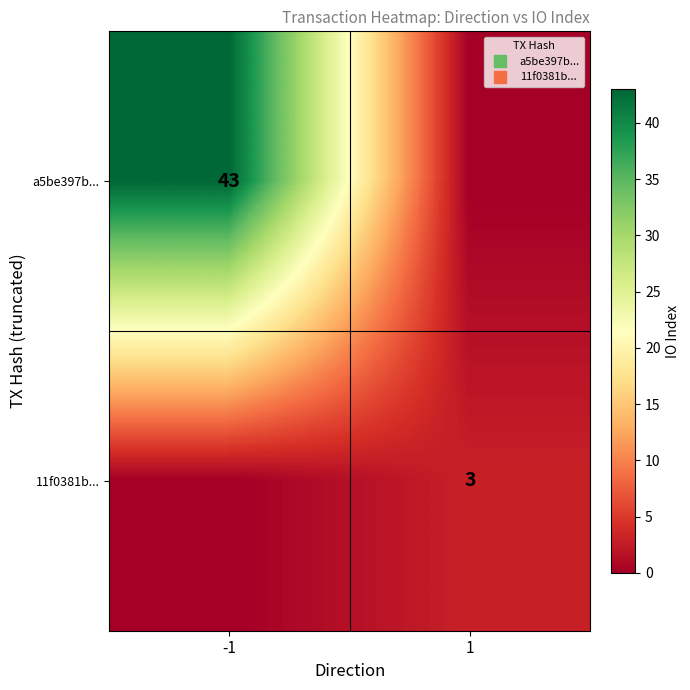

Which category has the highest value across all series?

-1